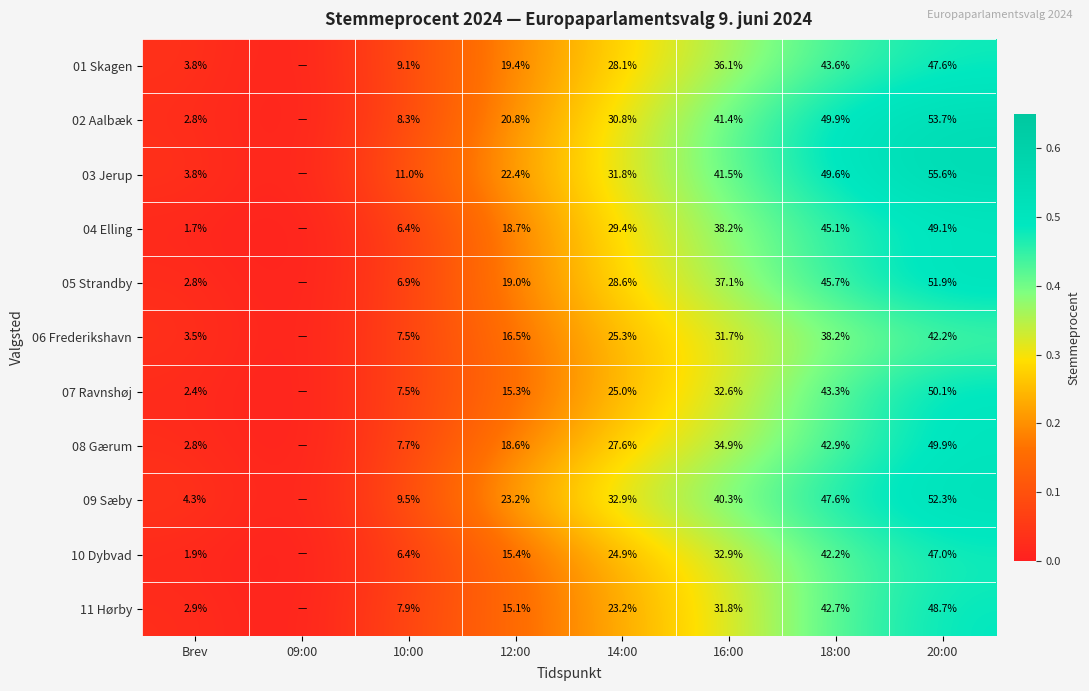

At how many categories does at least one series exceed 0?

7